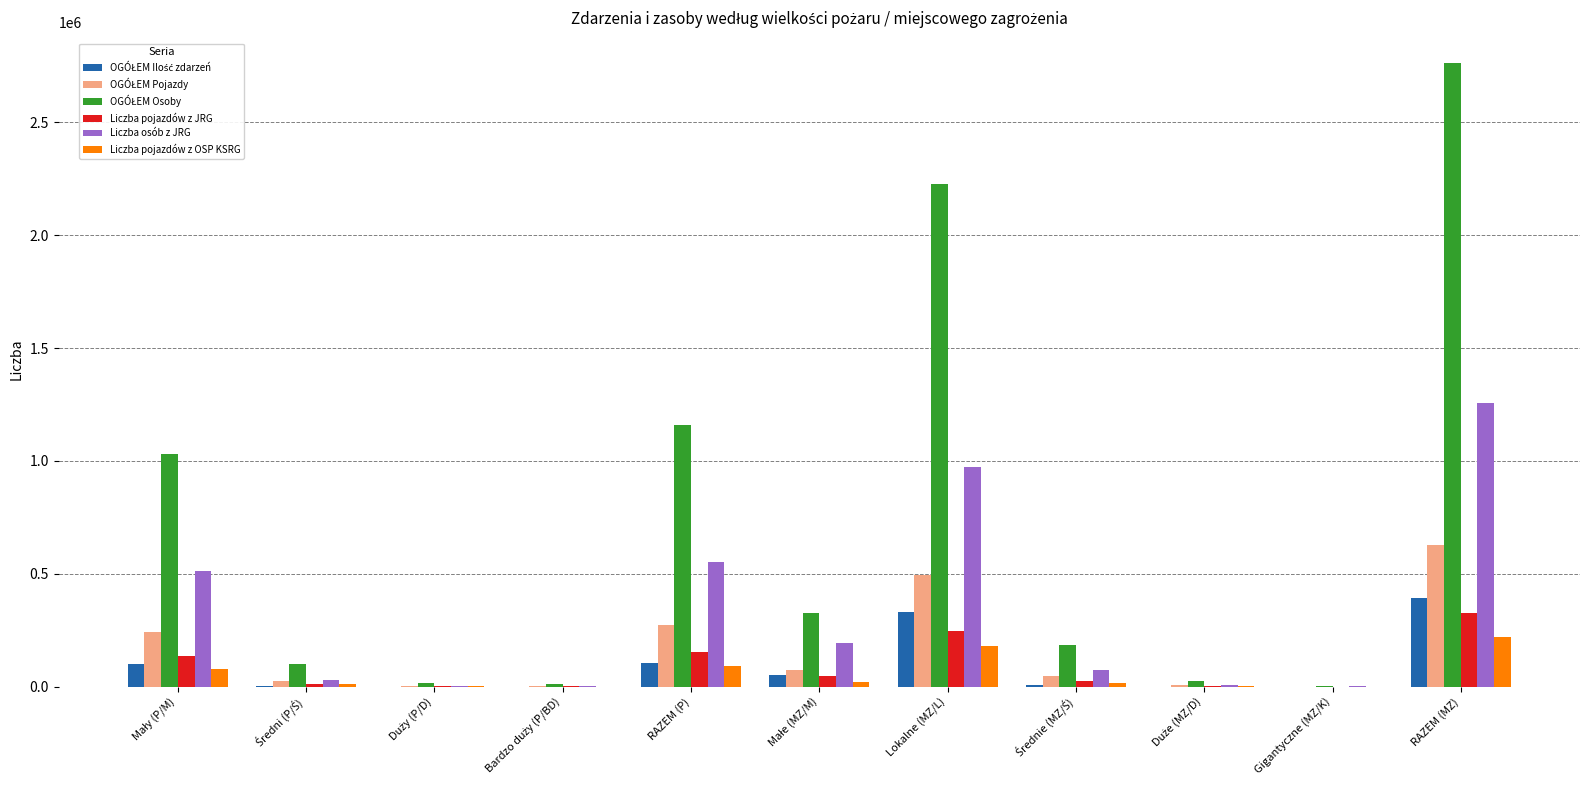

What is the total value across all series at Lokalne (MZ/L)?

4459762